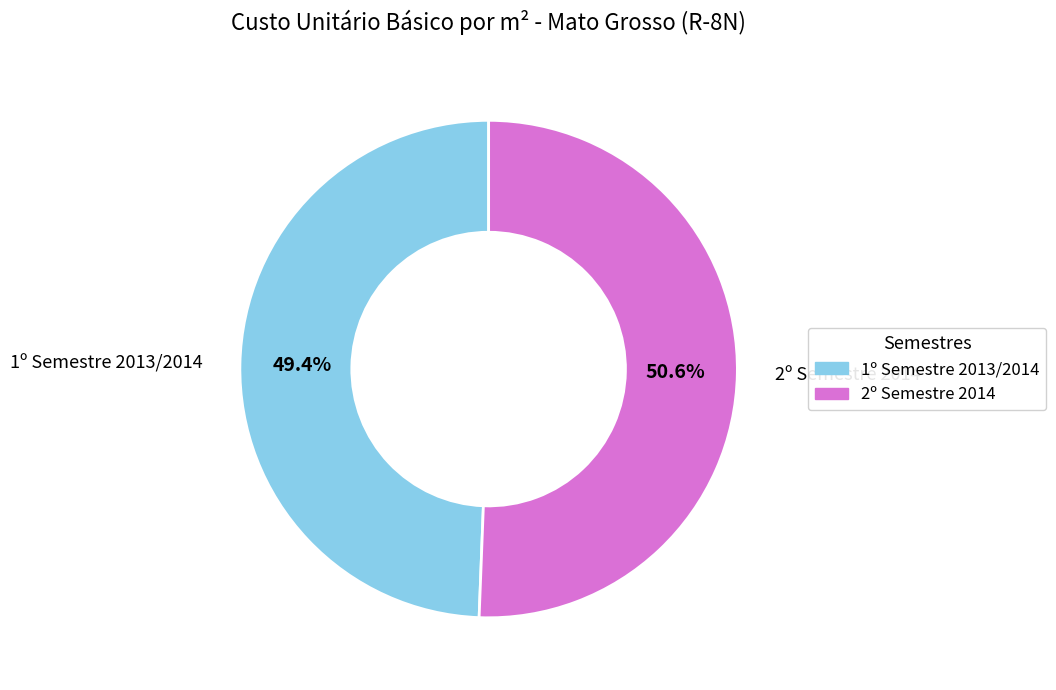

Rank the categories by value from lowest to highest.

1º Semestre 2013/2014, 2º Semestre 2014